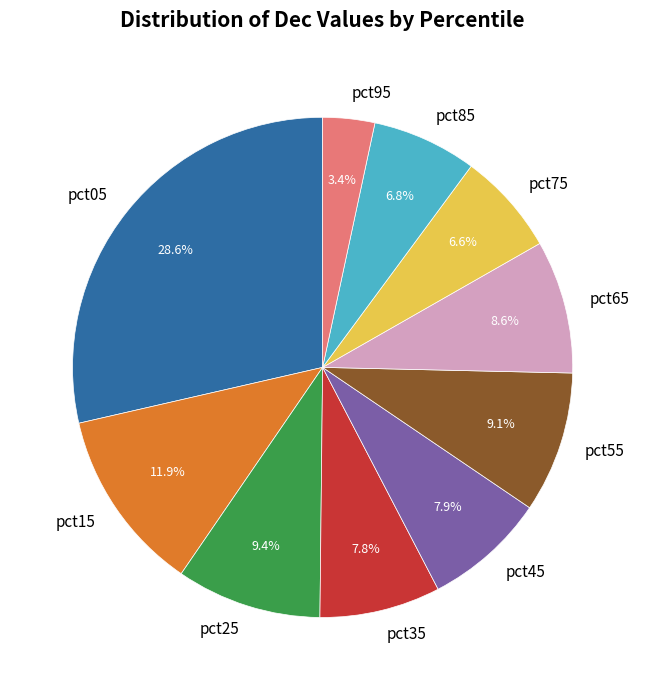

Does any single category account for the majority?

No